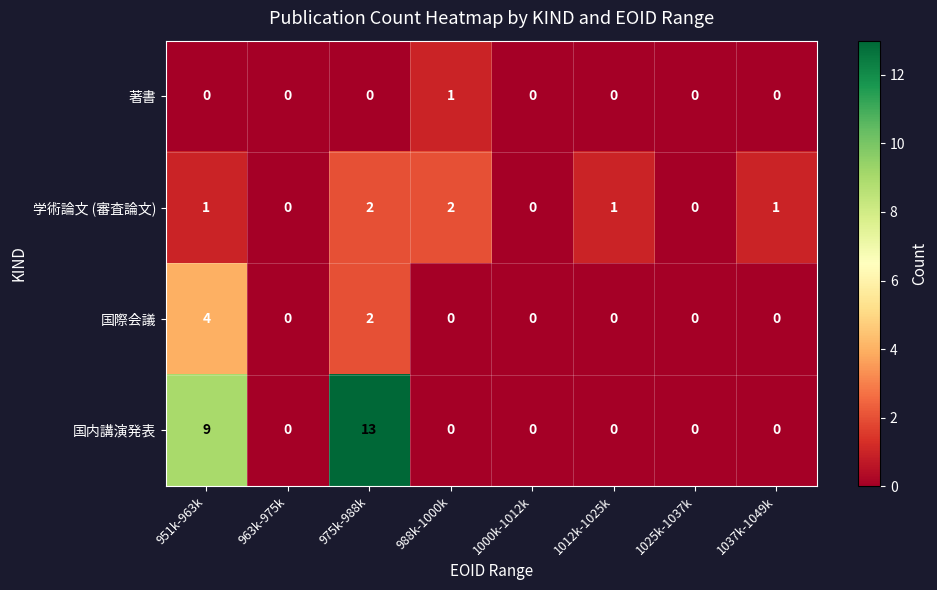

The 国内講演発表 series shows -8 at 963k-975k. True or false?

False